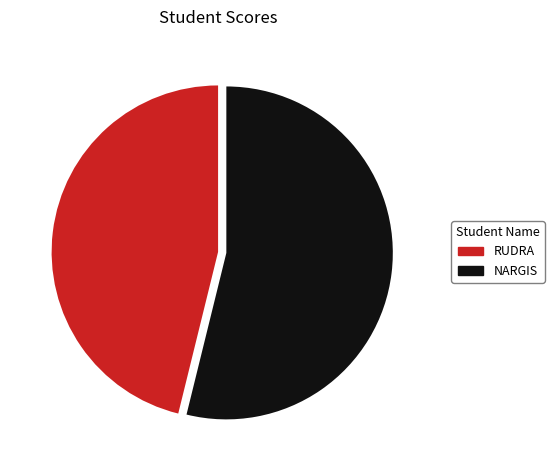

What is the largest slice in the pie chart?

NARGIS